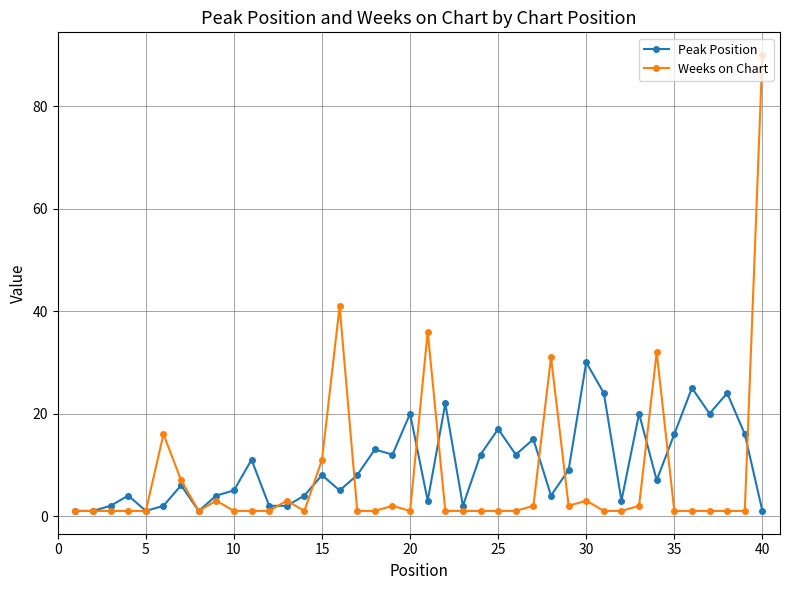

How many lines are shown in the chart?

2